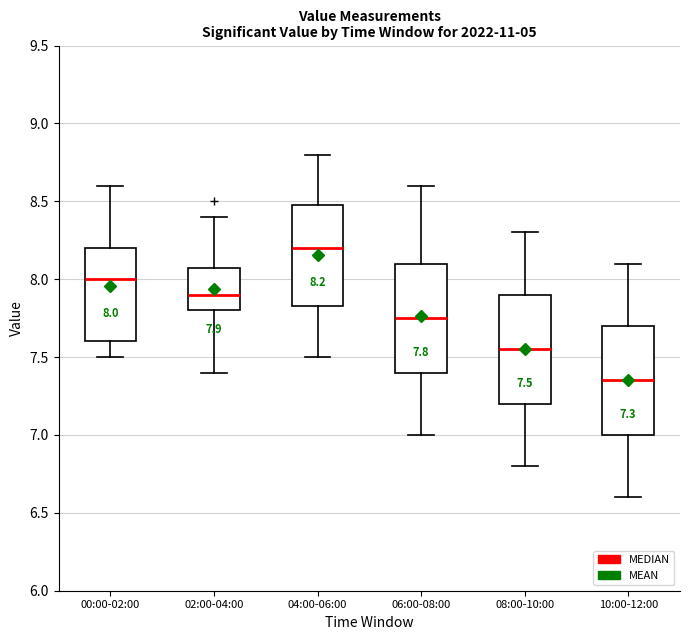

Which box has the highest median line?

04:00-06:00